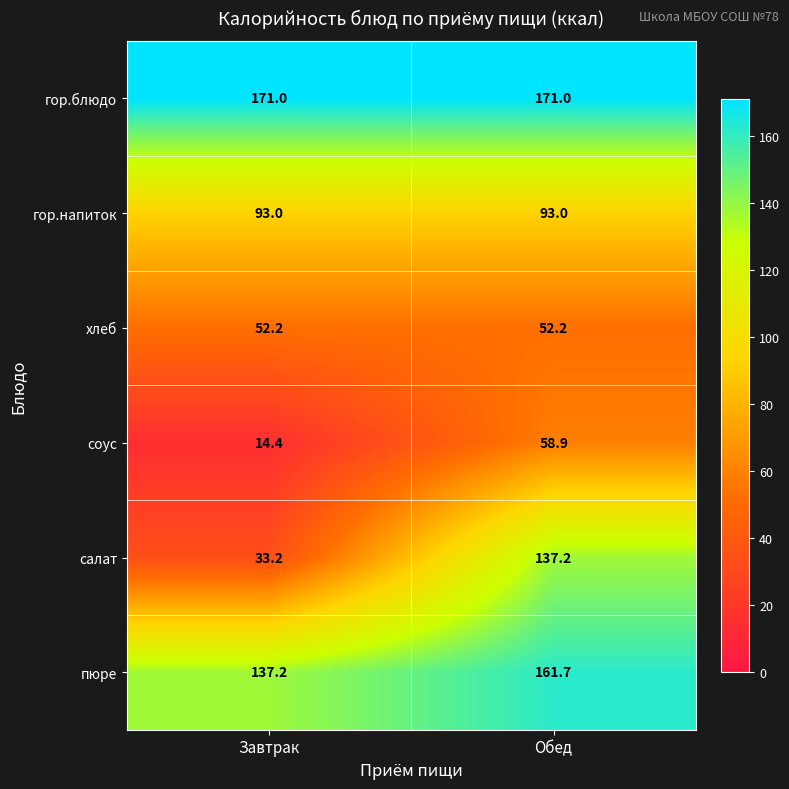

List the series in order of their peak value, highest first.

гор.блюдо, пюре, салат, гор.напиток, соус, хлеб